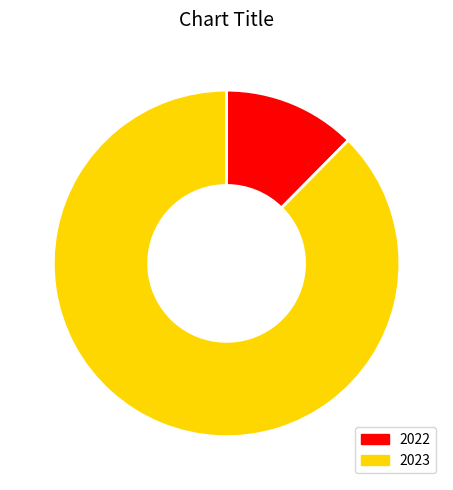

Which category has the biggest portion of the pie?

2023